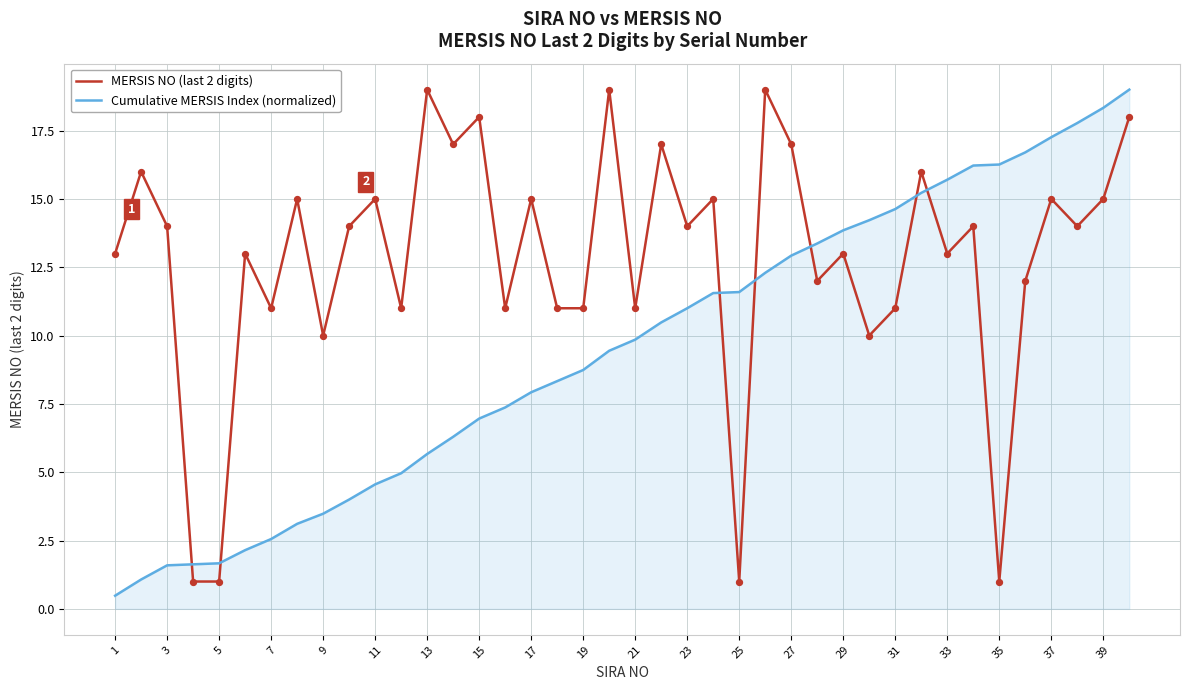

List the series in order of their overall mean, highest first.

MERSIS NO (last 2 digits), Cumulative MERSIS Index (normalized)